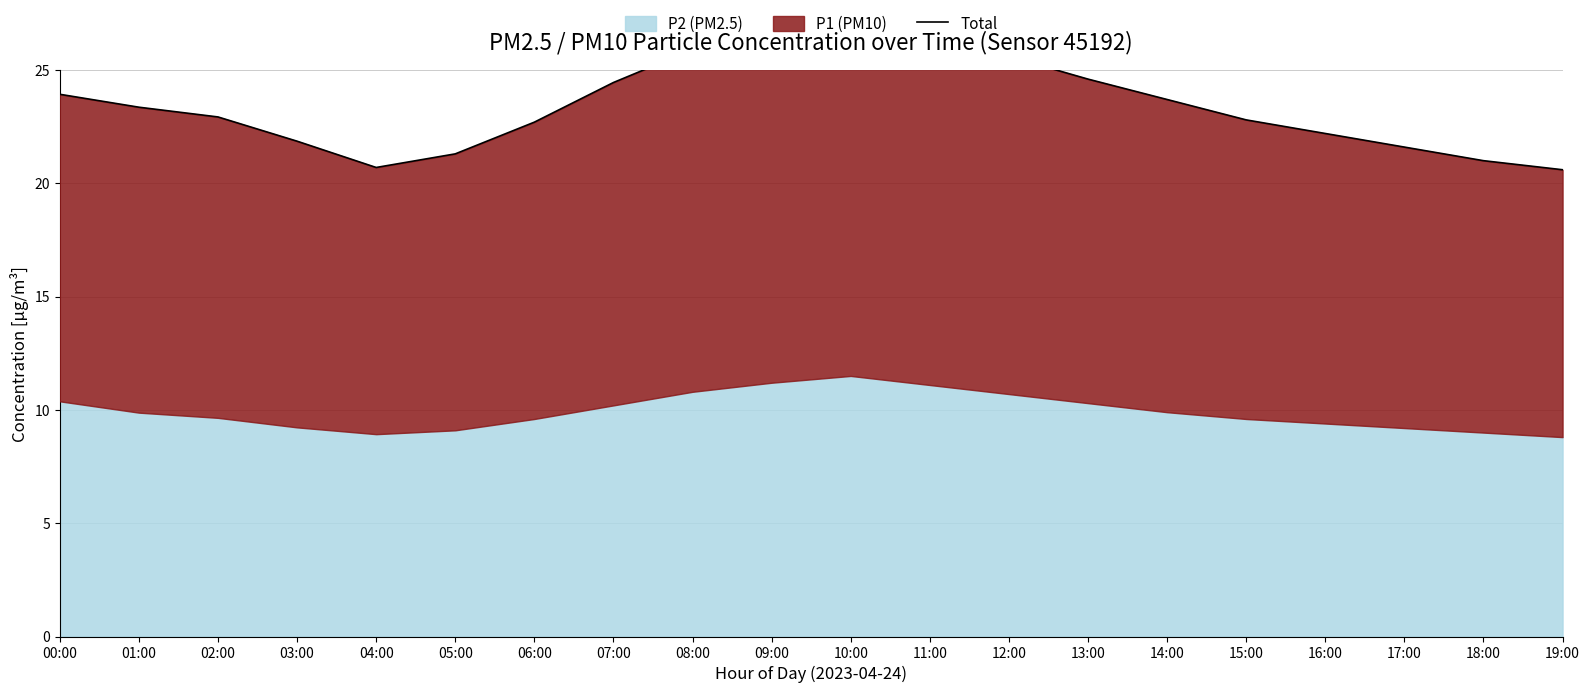

How many points are lower than both their immediate neighbors (excluding endpoints)?

1